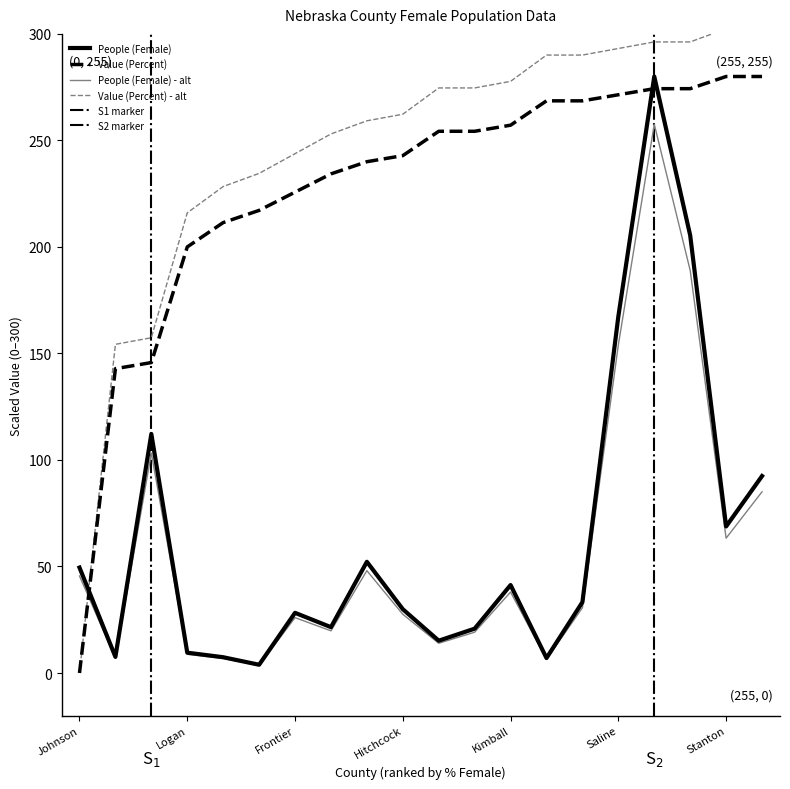

What is the difference between the maximum and minimum values in the Value (Percent) series?

280.0